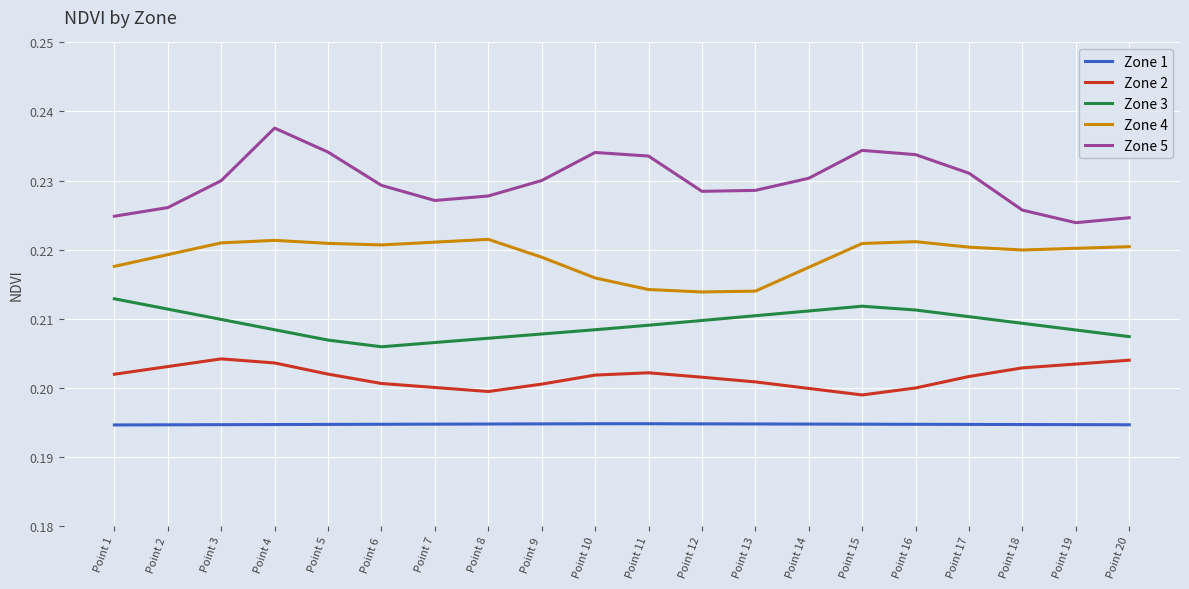

How many lines are shown in the chart?

5